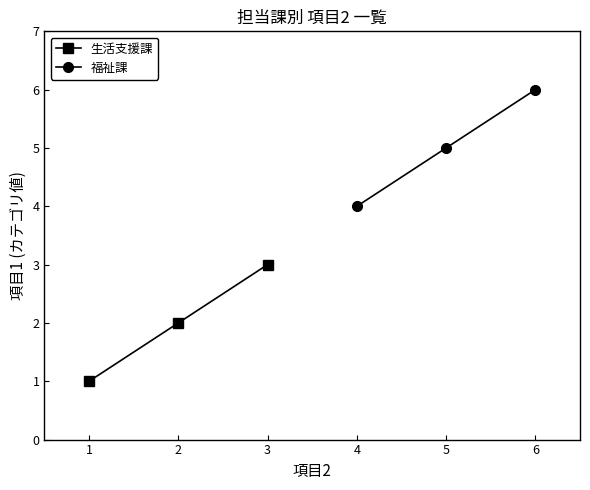

The 福祉課 series shows 5 at 5. True or false?

True